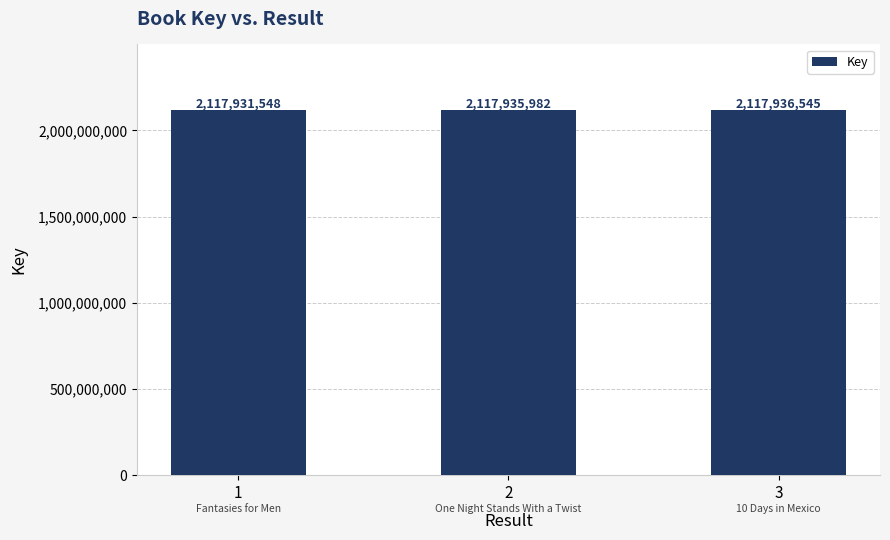

Read the value at 2, to the nearest 50.

2117936000